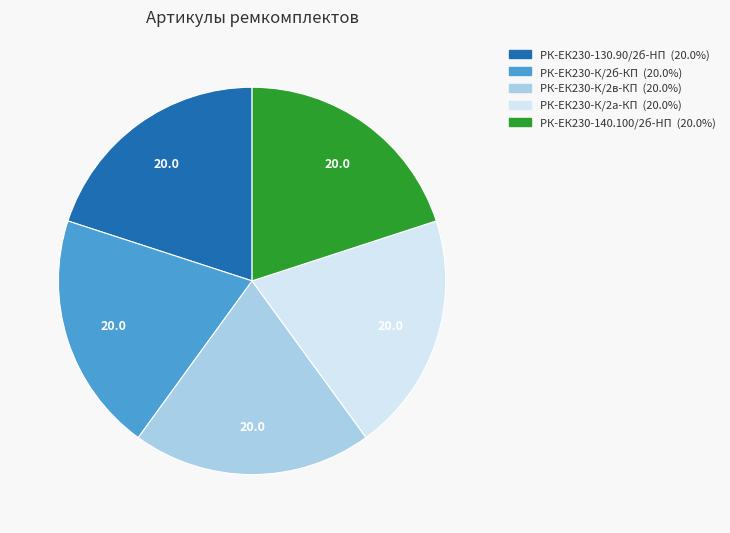

Is it true that РК-ЕК230-К/2б-КП is 20% of the pie?

True